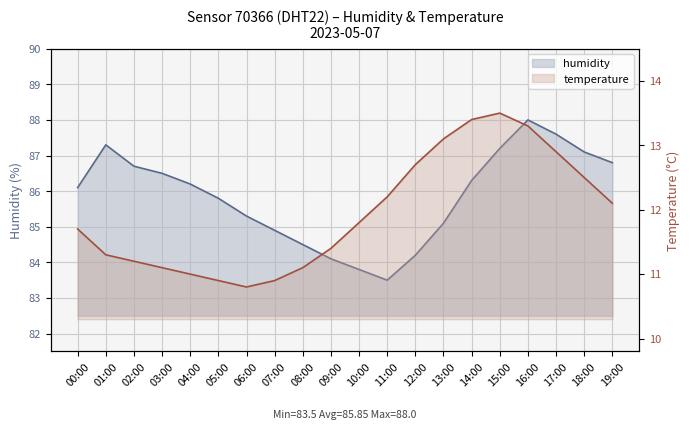

Reading right to left, what are all the values shown in this chart?

humidity: 19:00=86.8	18:00=87.1	17:00=87.6	16:00=88.0	15:00=87.2	14:00=86.3	13:00=85.1	12:00=84.2	11:00=83.5	10:00=83.8	09:00=84.1	08:00=84.5	07:00=84.9	06:00=85.3	05:00=85.8	04:00=86.2	03:00=86.5	02:00=86.7	01:00=87.3	00:00=86.1
temperature: 19:00=12.1	18:00=12.5	17:00=12.9	16:00=13.3	15:00=13.5	14:00=13.4	13:00=13.1	12:00=12.7	11:00=12.2	10:00=11.8	09:00=11.4	08:00=11.1	07:00=10.9	06:00=10.8	05:00=10.9	04:00=11.0	03:00=11.1	02:00=11.2	01:00=11.3	00:00=11.7